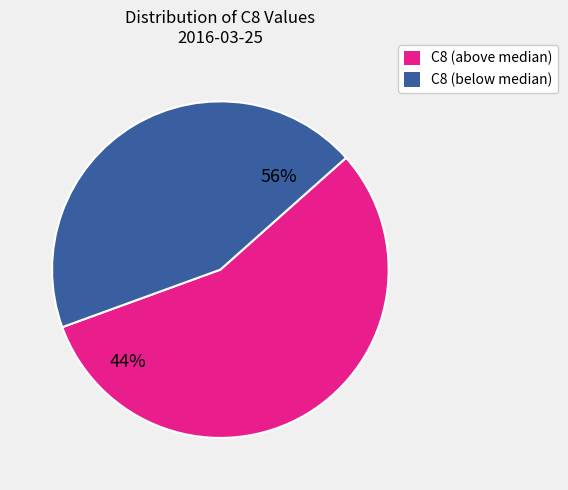

The 08:00 slice represents 1% of the pie. True or false?

False